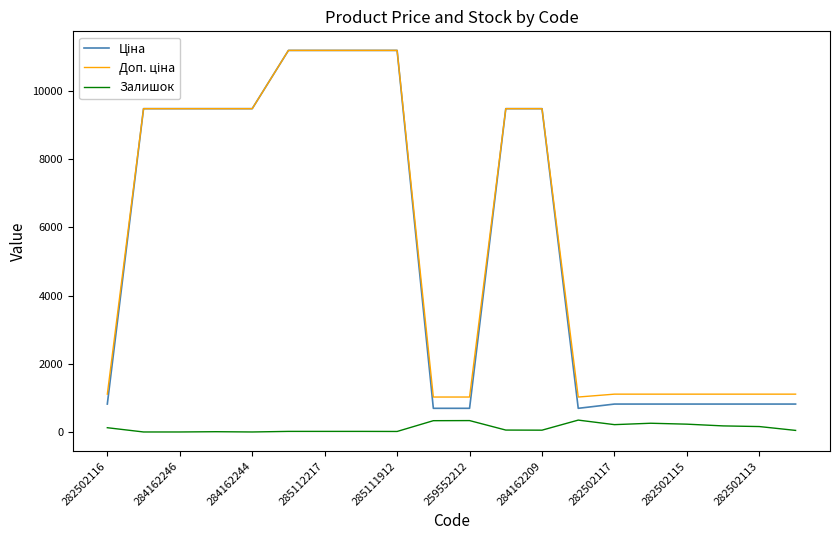

What is the difference between the second highest and second lowest values in the Залишок series?

334.0